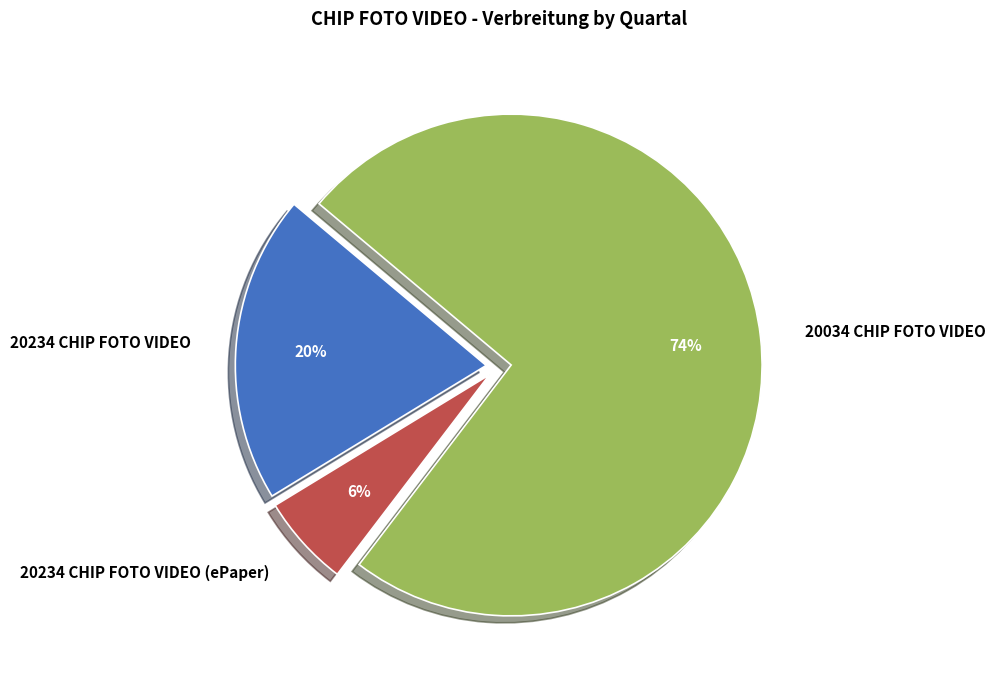

Which category has the smallest portion of the pie?

20234 CHIP FOTO VIDEO (ePaper)